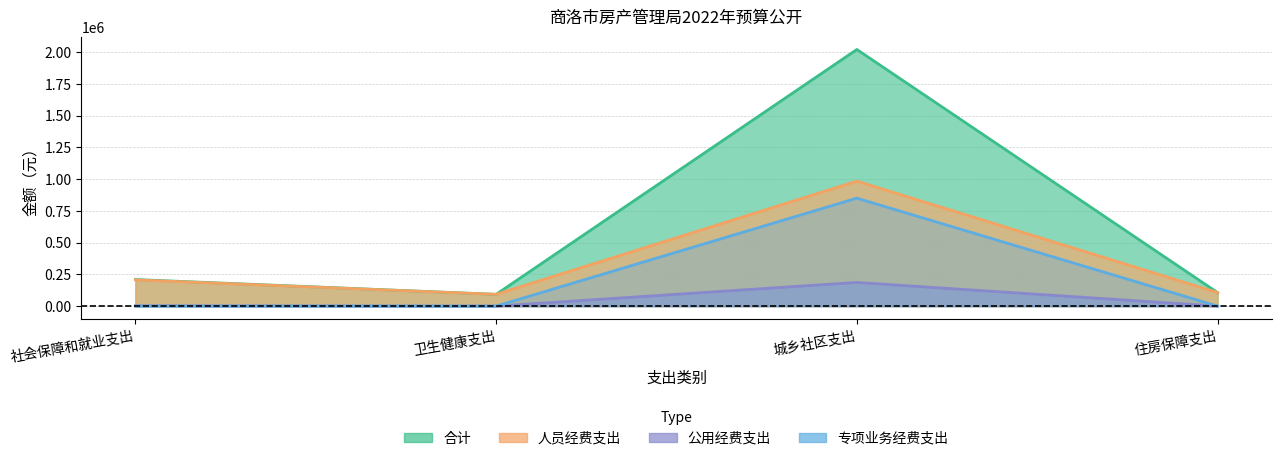

What is the sum of all 专项业务经费支出 values?

850000